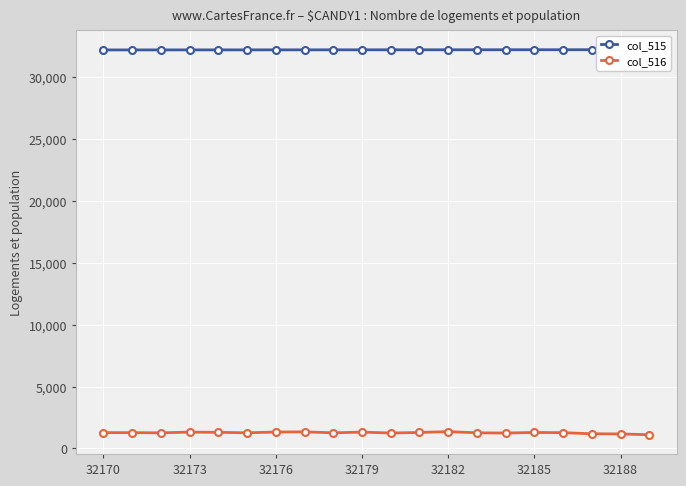

True or false: col_516 and col_515 cross at least once.

False